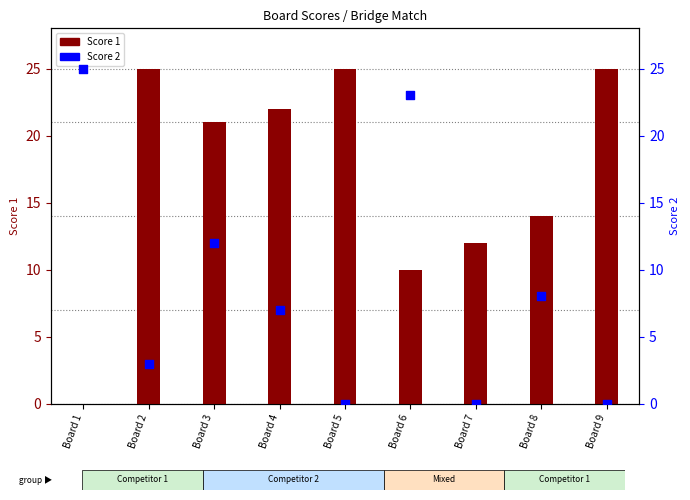

At how many categories does at least one series exceed 8?

9